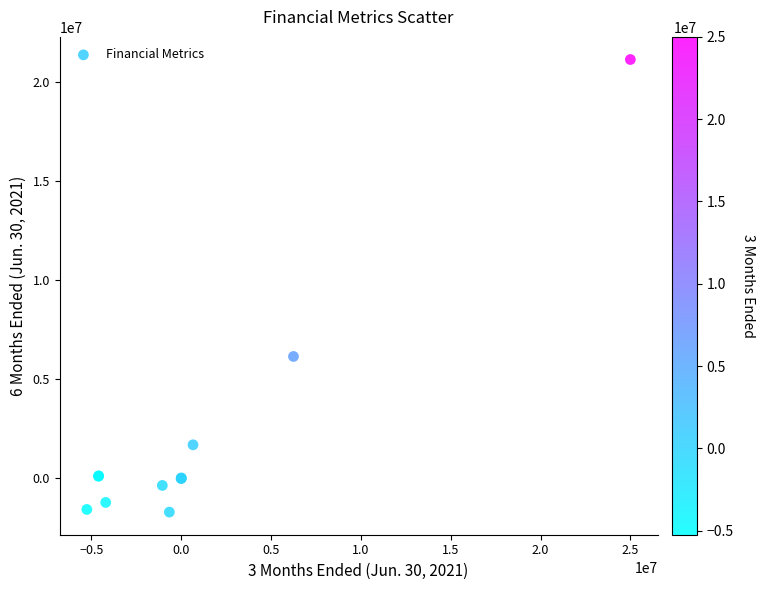

What Y value in the scatter plot is closest to 9717660?

6153315.0